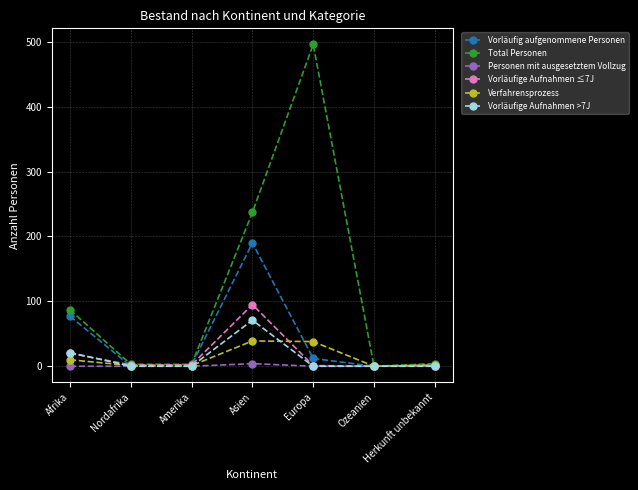

Which series changed the most between Afrika and Herkunft unbekannt?

Total Personen